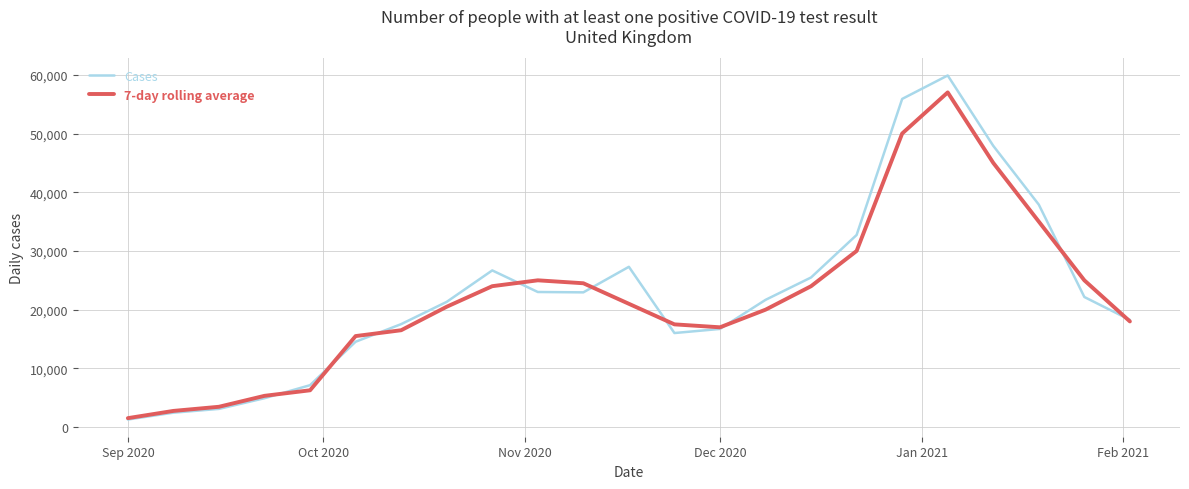

What is the lowest value of the Cases series?

1295